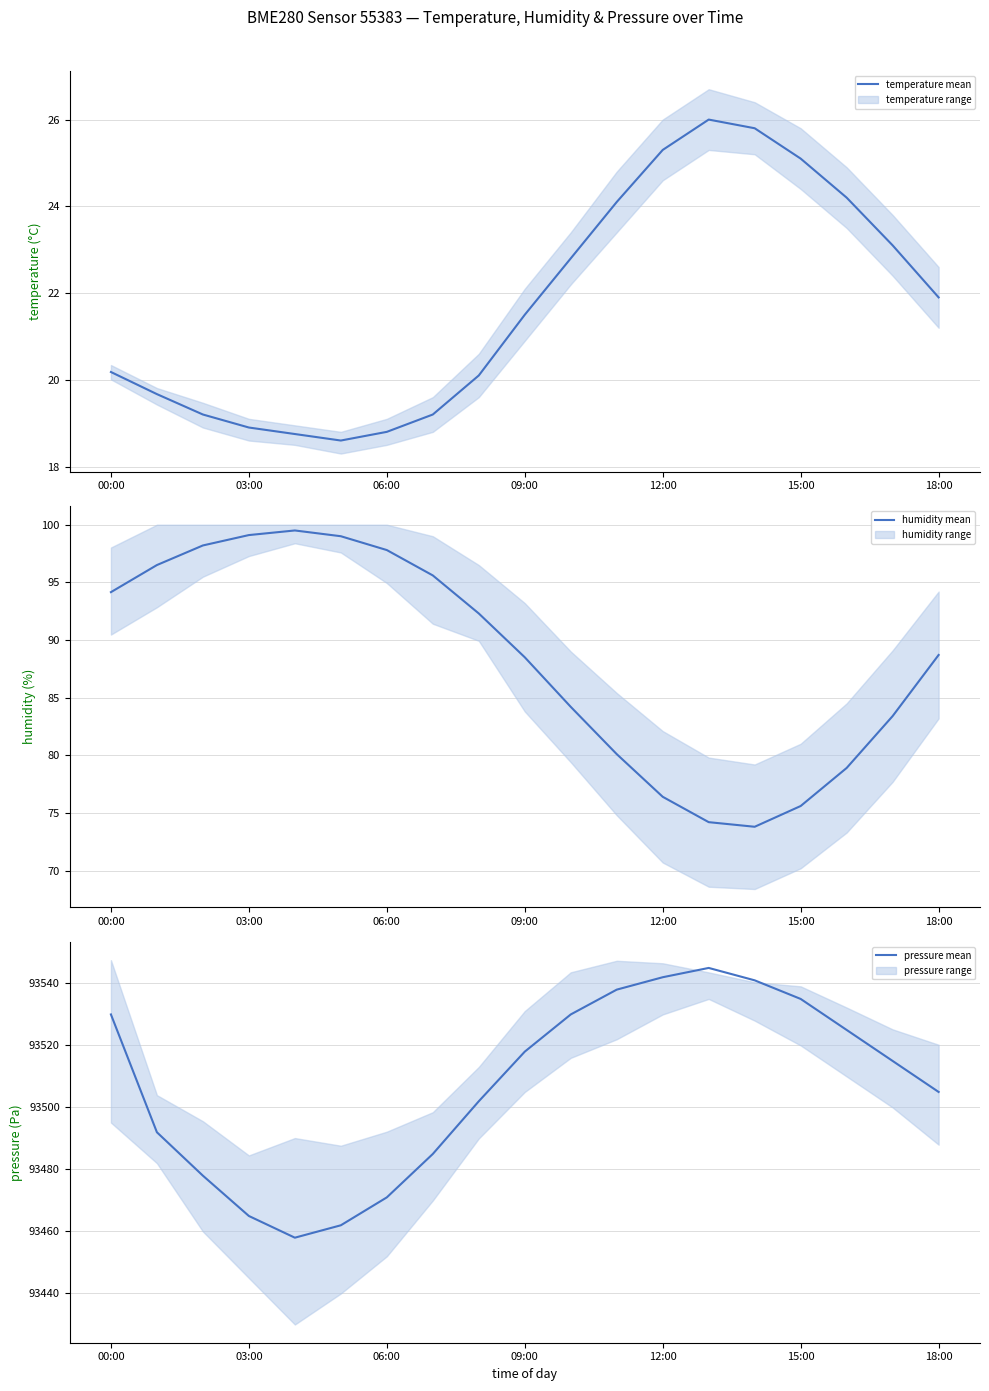

True or false: temperature mean and pressure mean cross at least once.

False